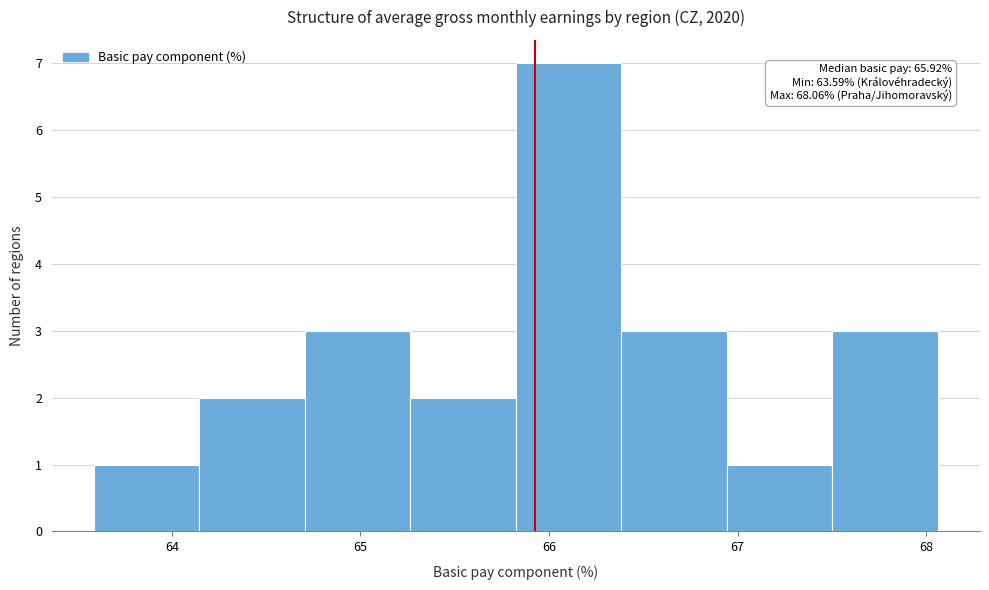

Which range on the x-axis has the tallest bar?

65.8 to 66.4